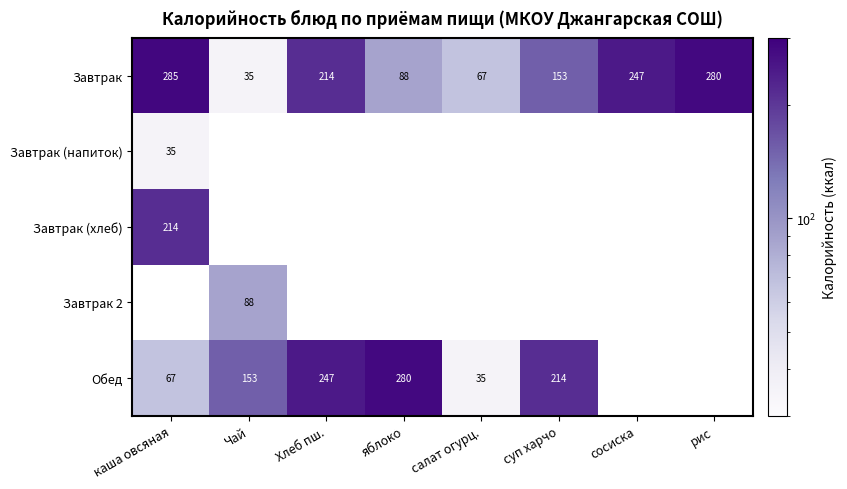

Is it true that Обед equals 380.8 at яблоко?

False